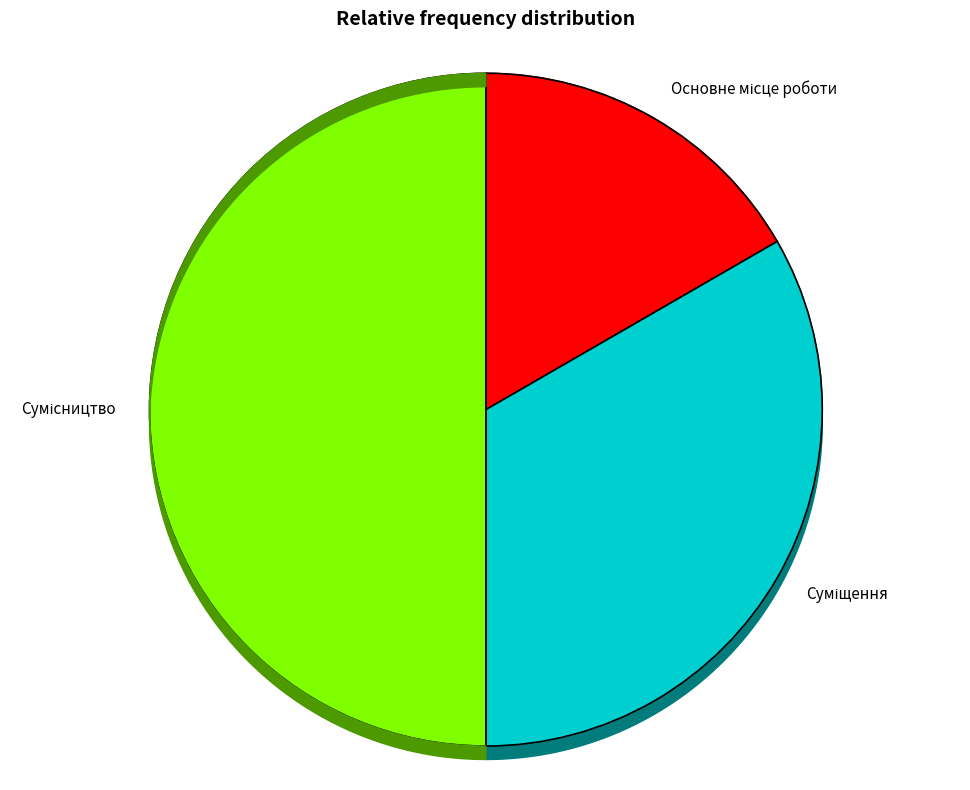

Is it true that Сумісництво is 38% of the pie?

False